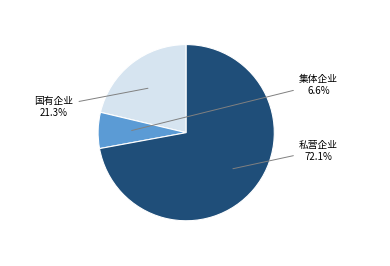

Does any single category account for the majority?

Yes